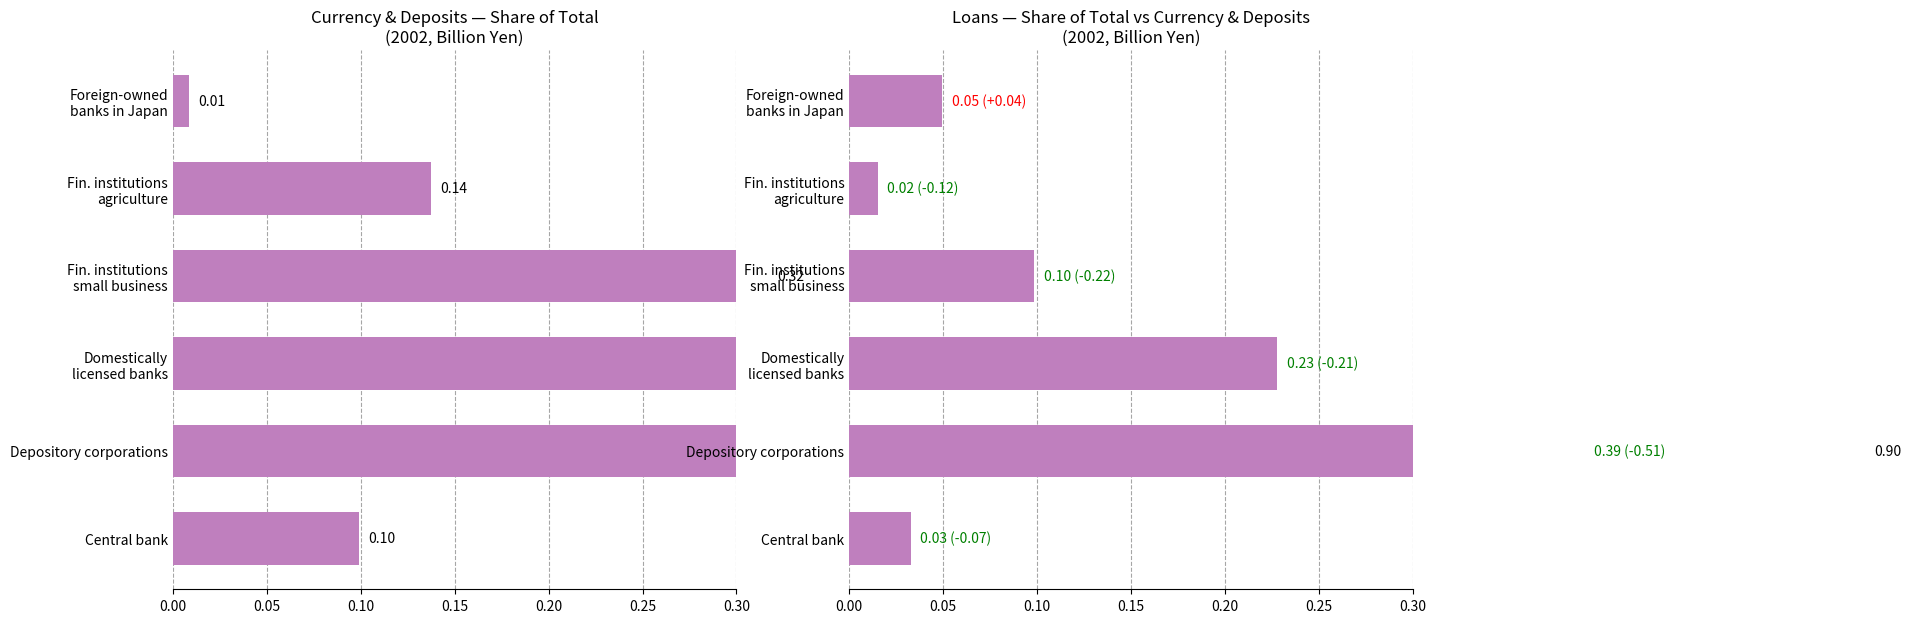

How many bars are there in each group?

2